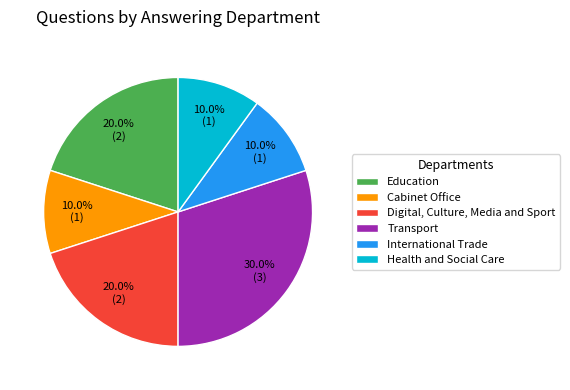

Which has a higher value, International Trade or Education?

Education